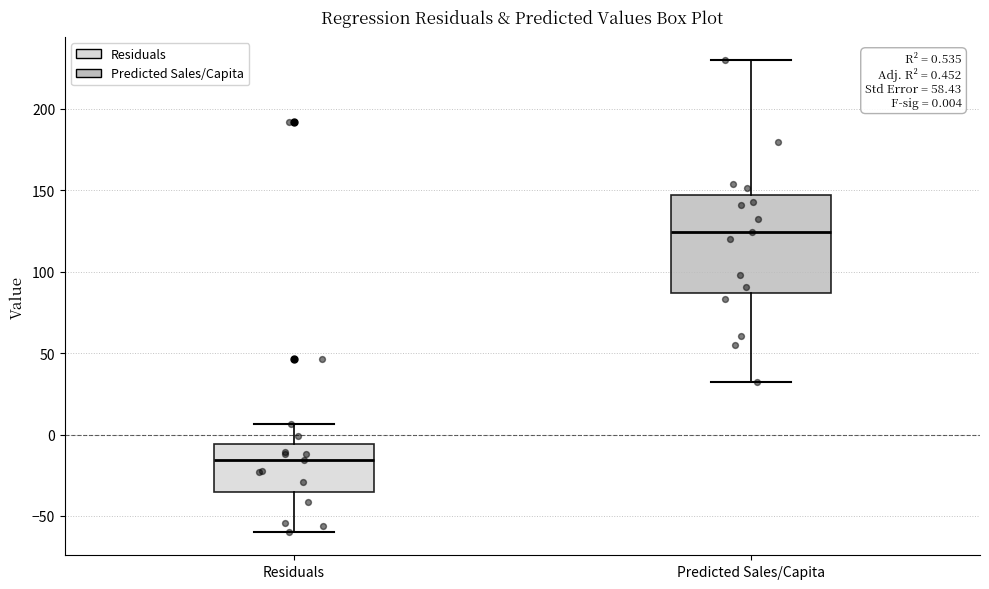

Comparing the boxes themselves (not the whiskers), which one is the tallest?

Predicted Sales/Capita